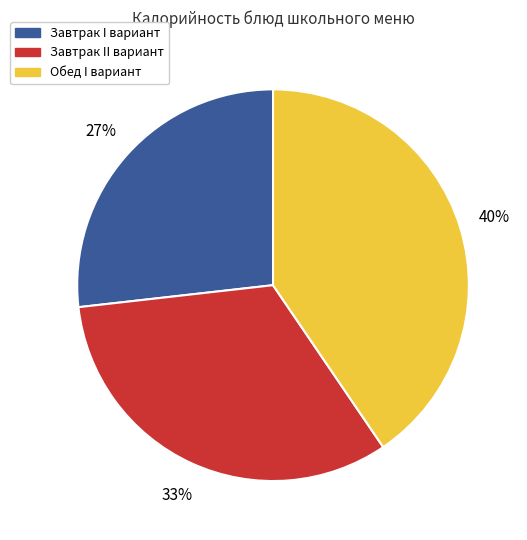

To the nearest percent, what is the average slice percentage?

33%